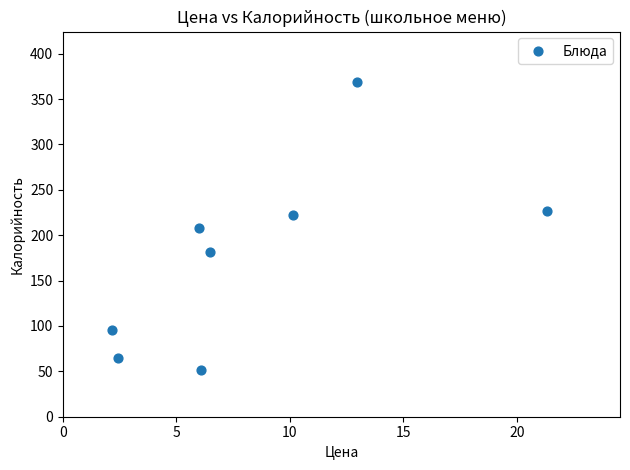

What is the range of Y values (max minus min)?

317.0